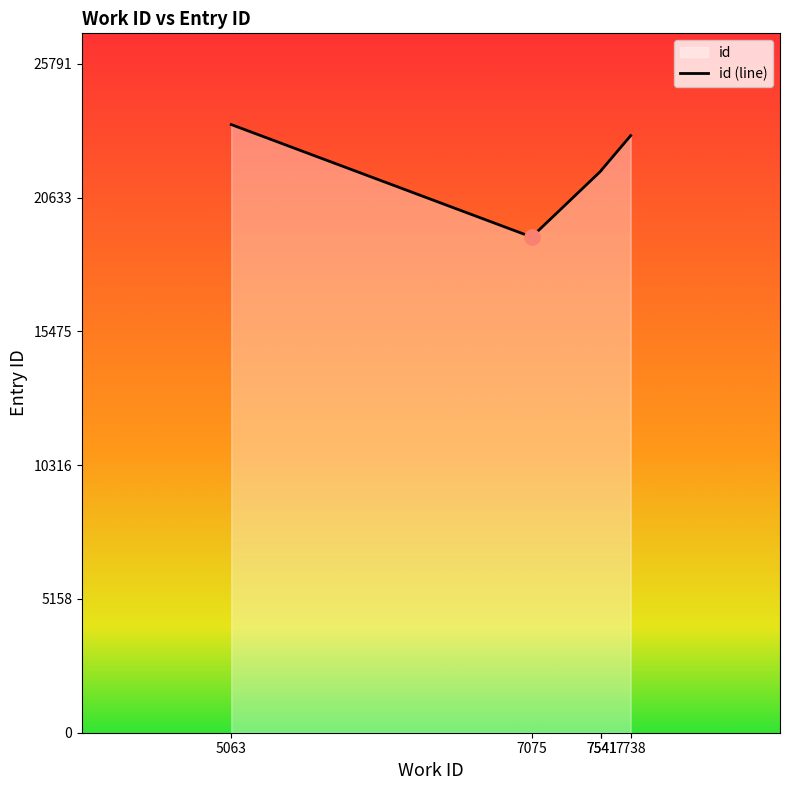

Between 7541 and 7541, which is larger?

7541